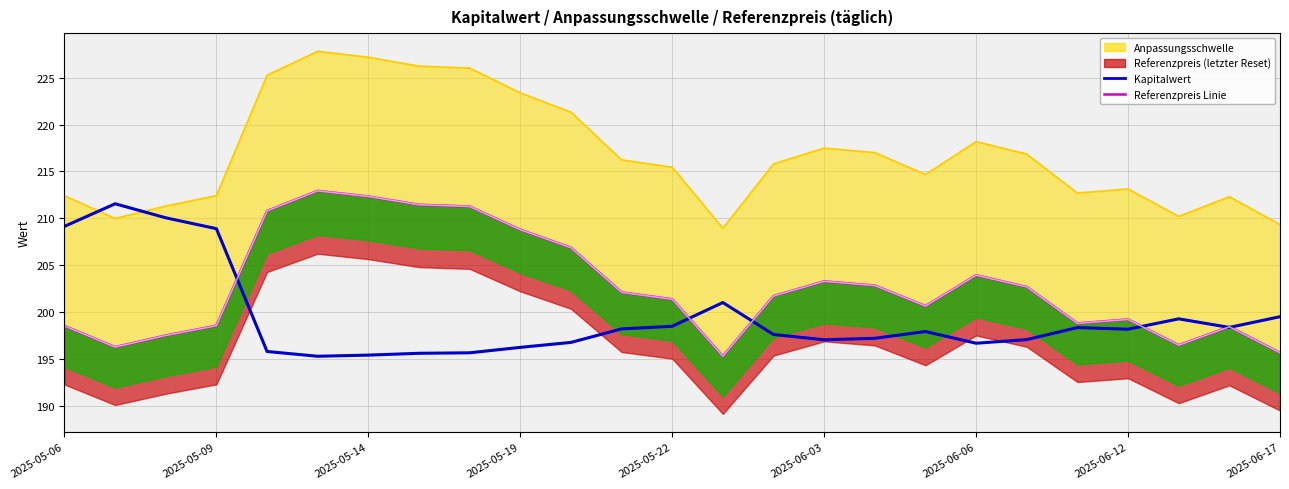

Approximately how many times larger is the value at 20 compared to 2025-05-14?

0.9